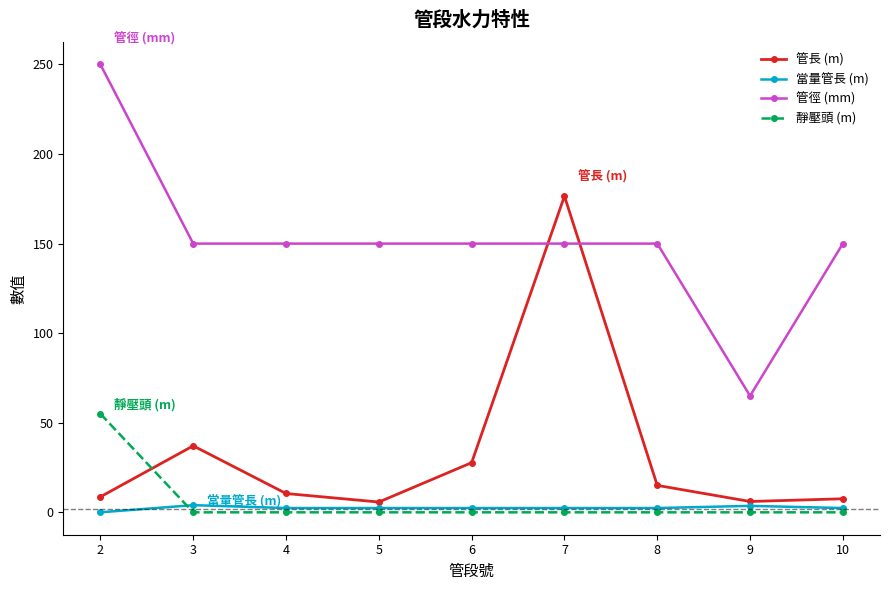

Which series has the largest total across all categories?

管徑 (mm)